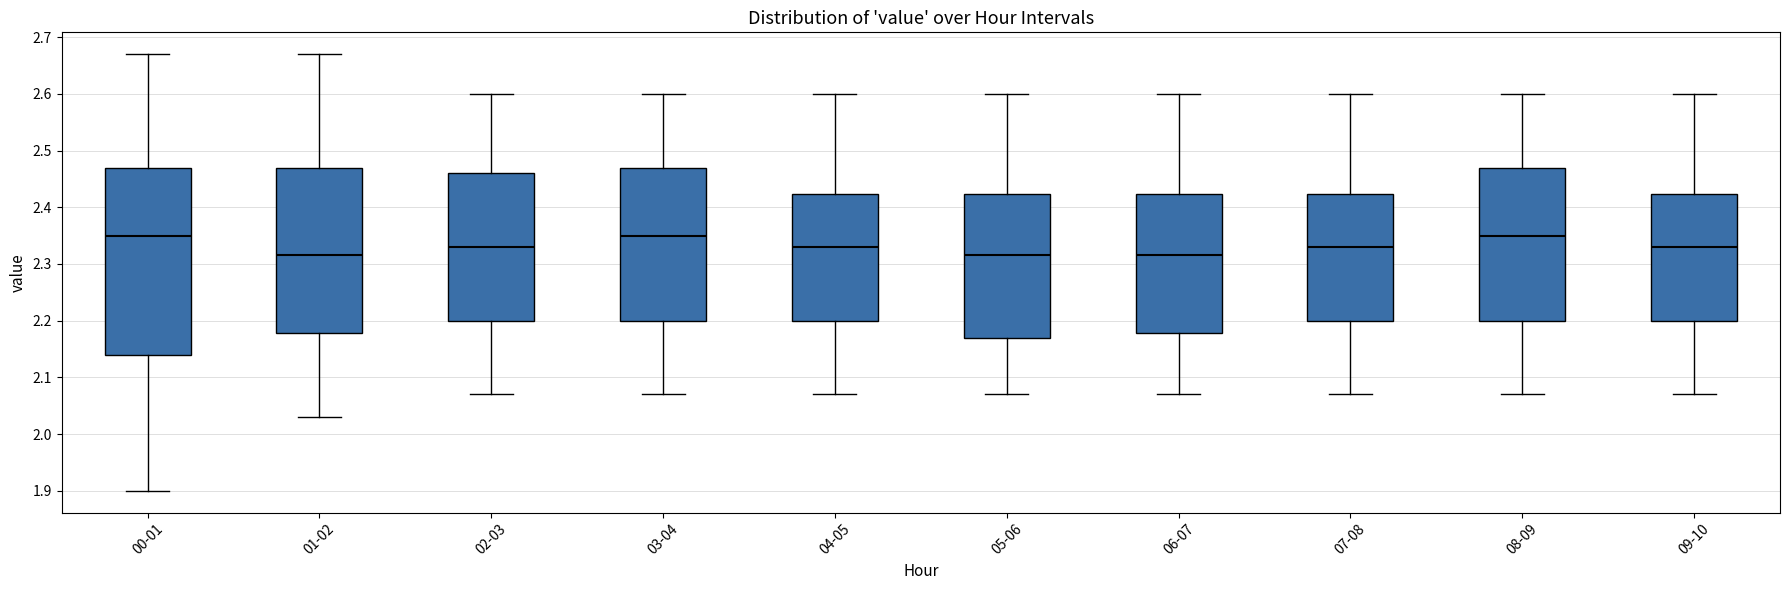

Which box is the tallest, from its lower edge to its upper edge?

00-01